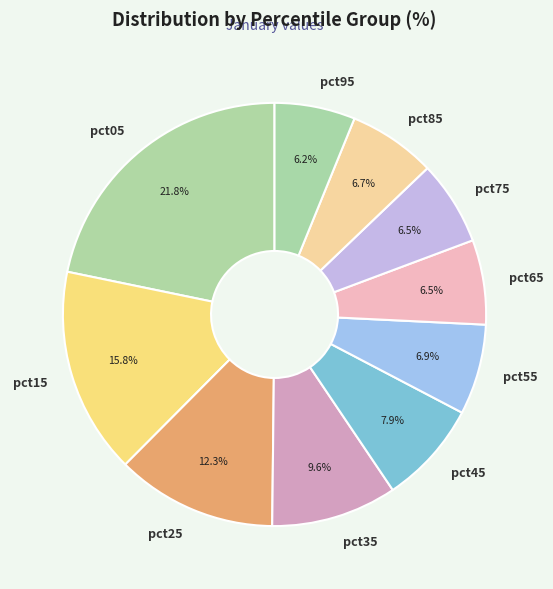

True or false: pct85 accounts for 7% of the total.

True